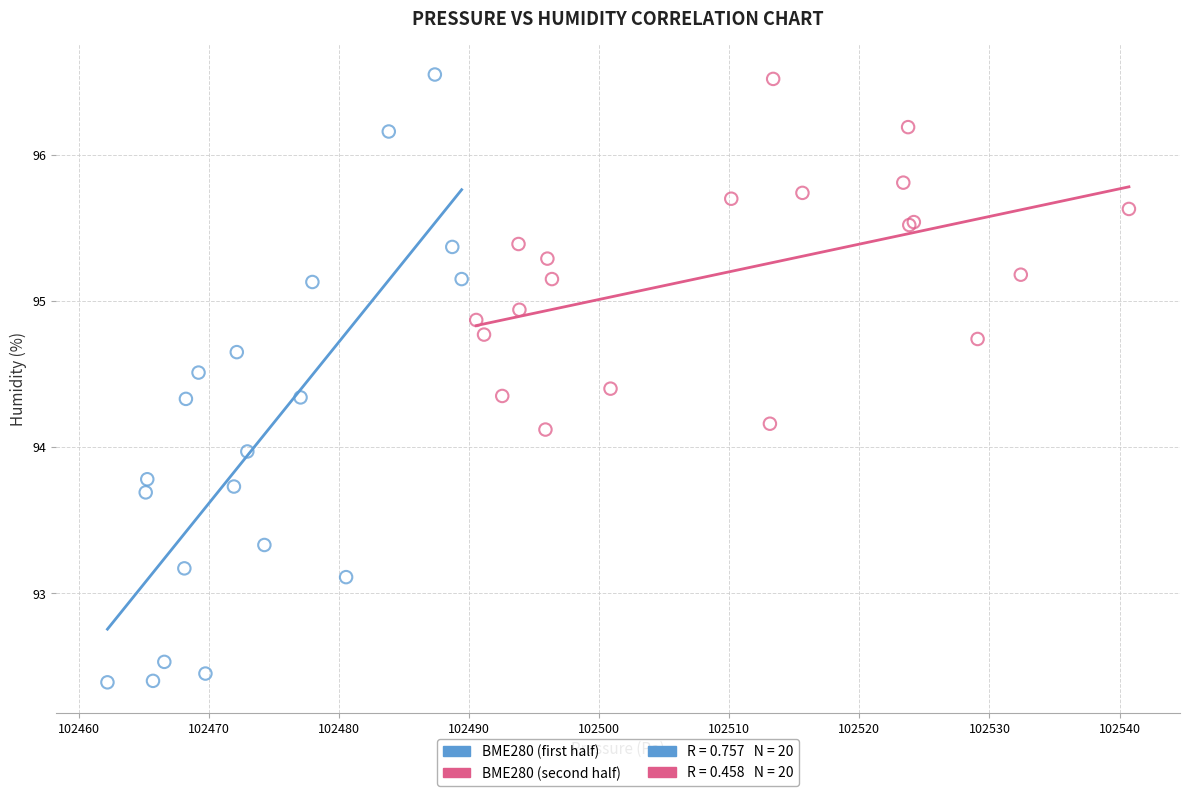

Which series reaches the minimum Y coordinate?

BME280 (first half)